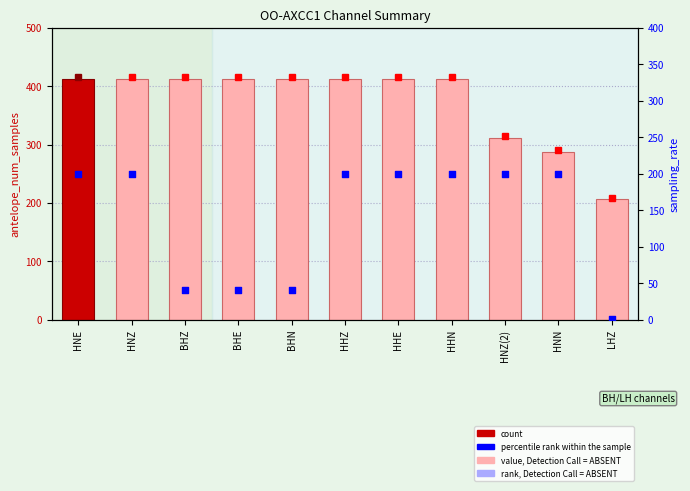

At how many categories does at least one series exceed 7?

11